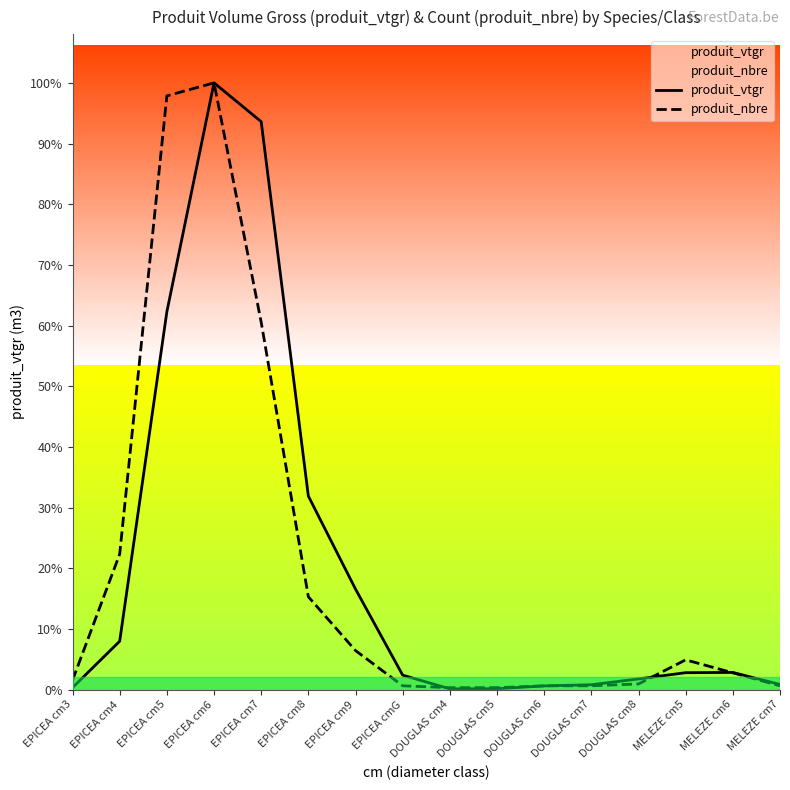

True or false: produit_vtgr has more than 1 interior local peaks.

True